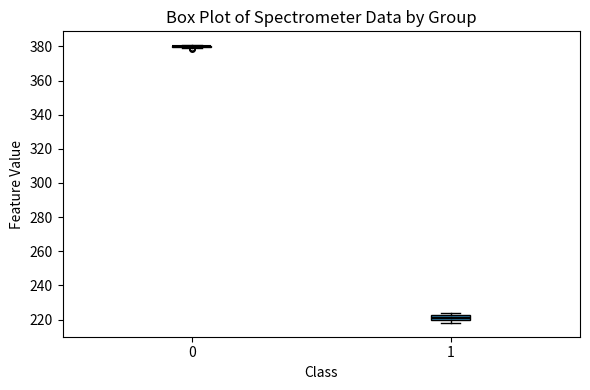

Which box is the tallest, from its lower edge to its upper edge?

1